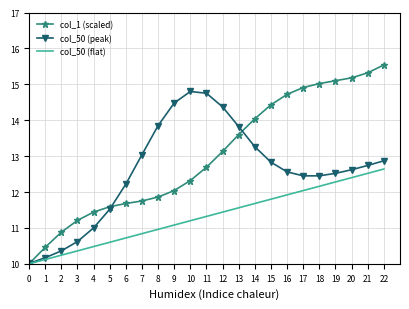

True or false: col_50 (peak) has a value of 12.6 at 16.

True